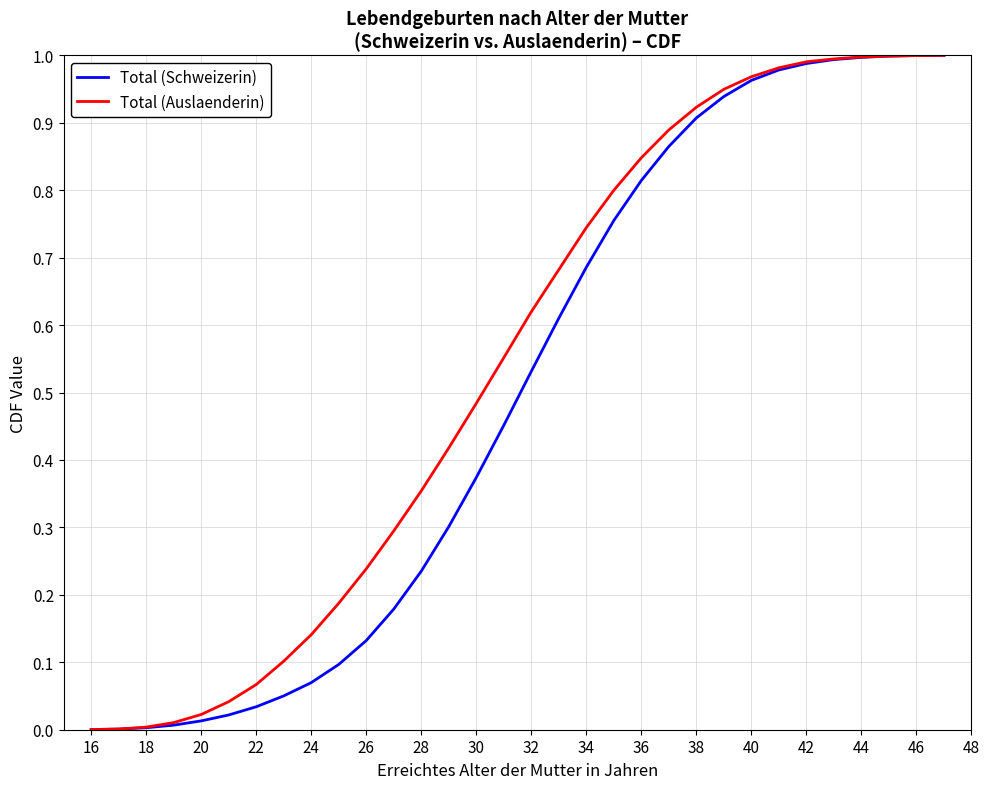

Which series has the largest total across all categories?

Total (Auslaenderin)